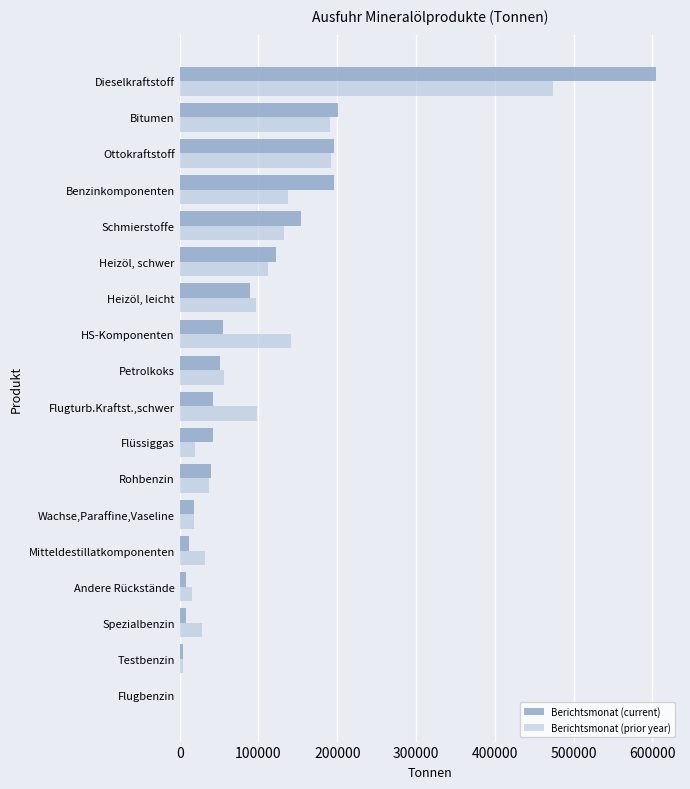

What is the maximum value for Berichtsmonat (current)?

604913